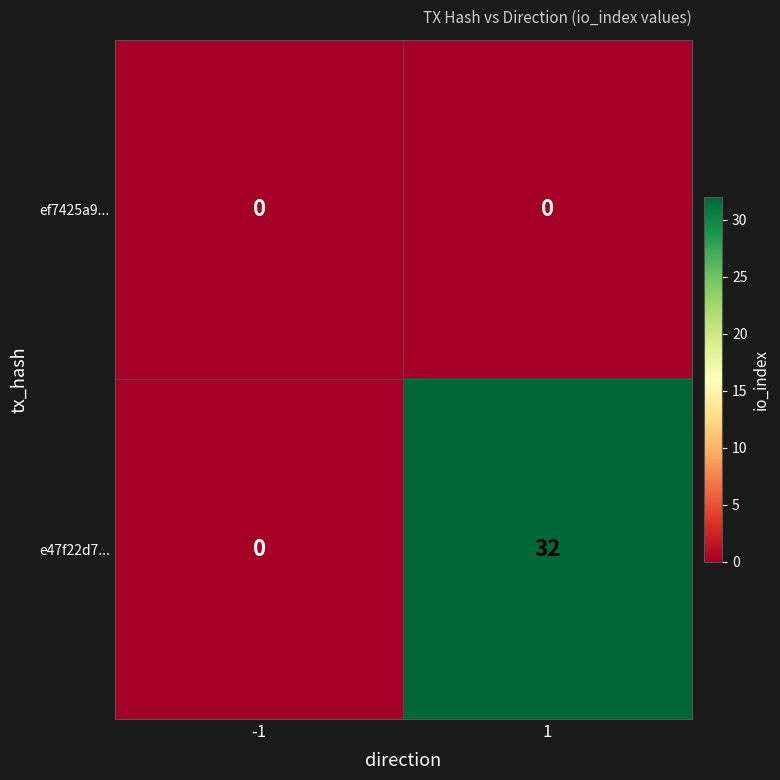

List the series in order of their peak value, lowest first.

ef7425a9..., e47f22d7...